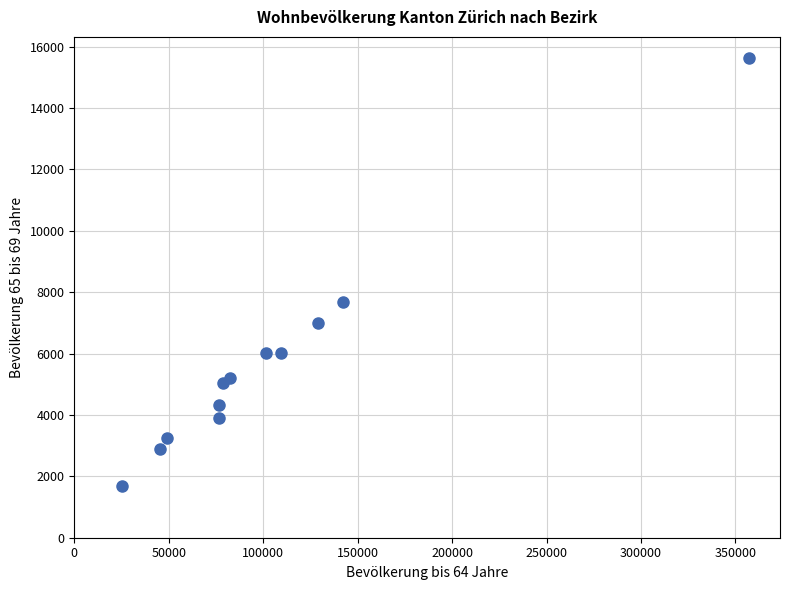

What is the average Y value?

5725